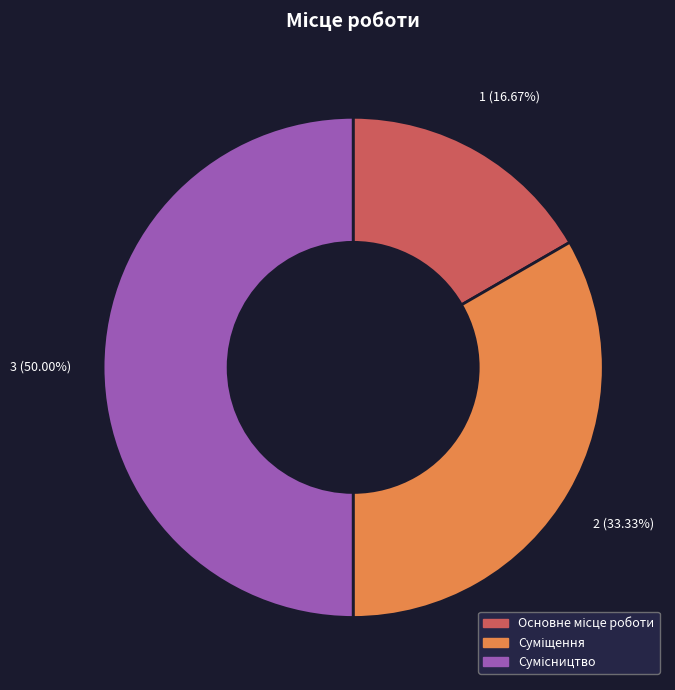

Which has a higher value, Сумісництво or Суміщення?

Сумісництво